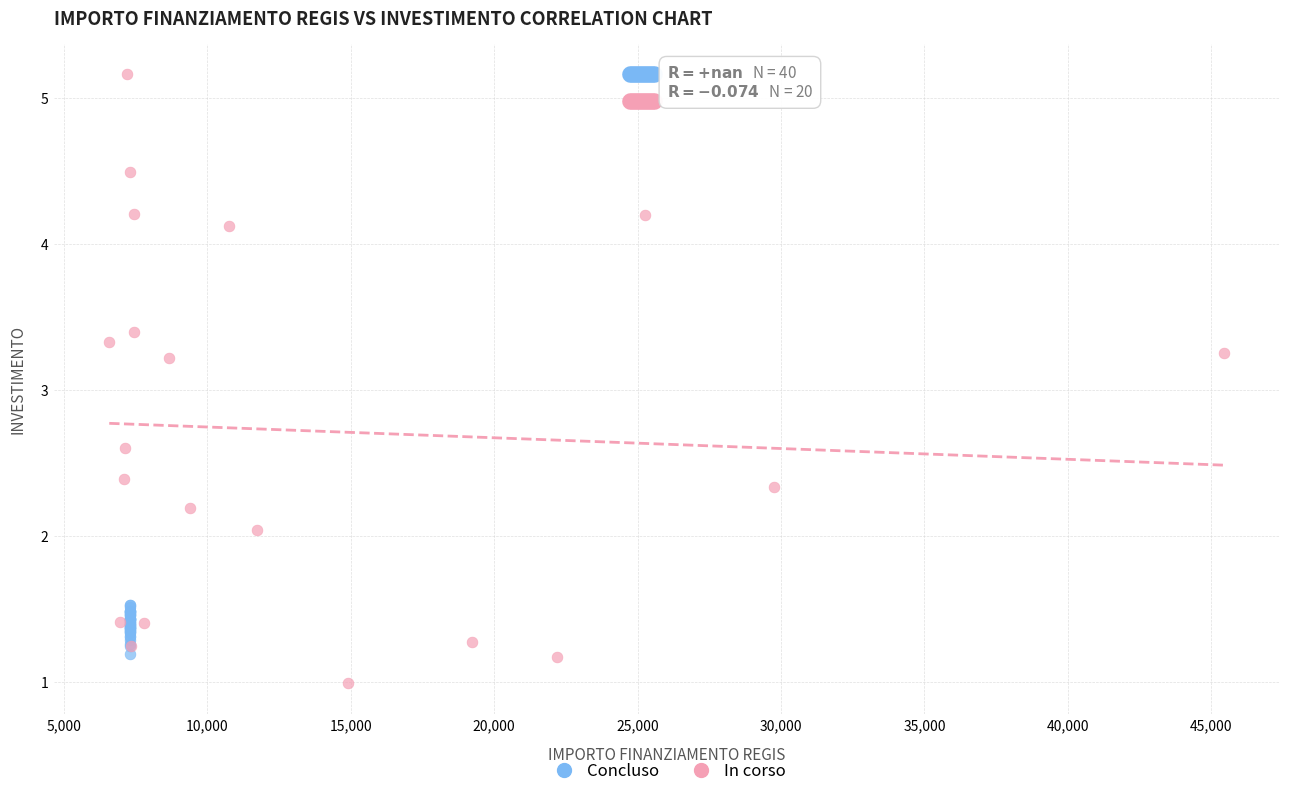

Which series has the widest spread of Y values?

In corso